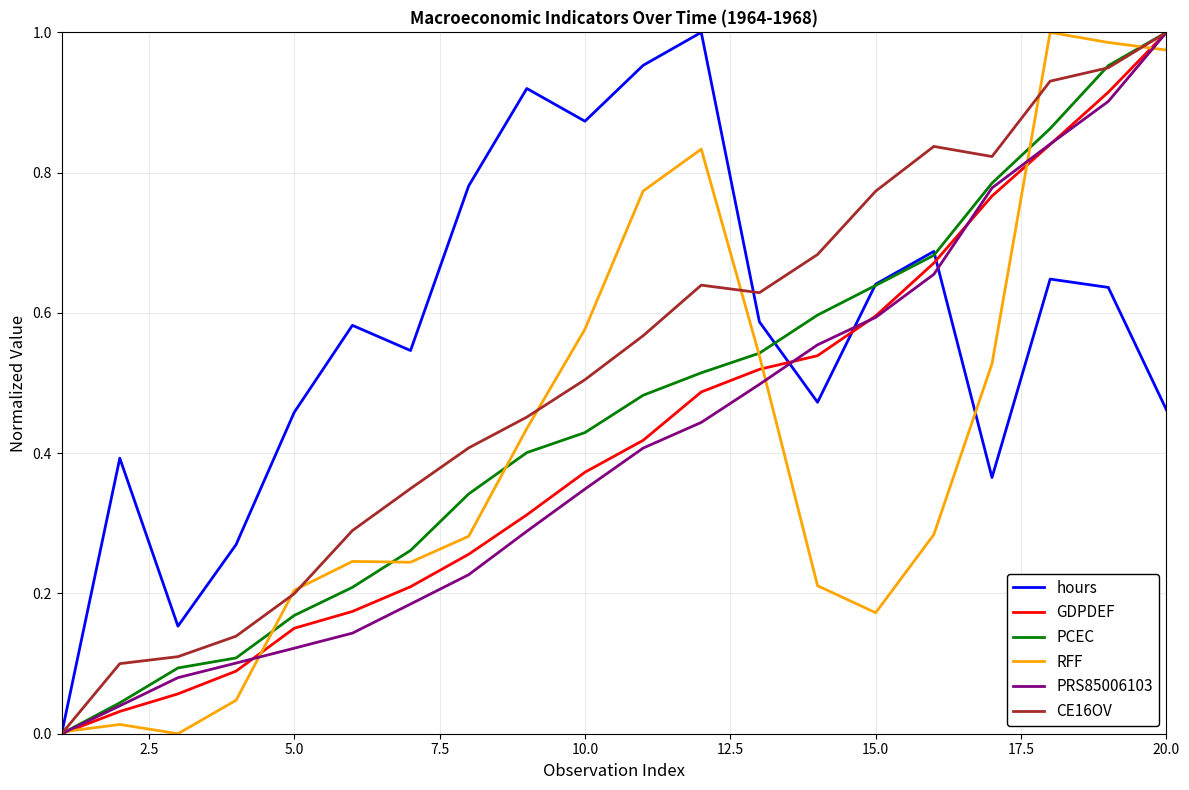

Which series has the largest total across all categories?

hours